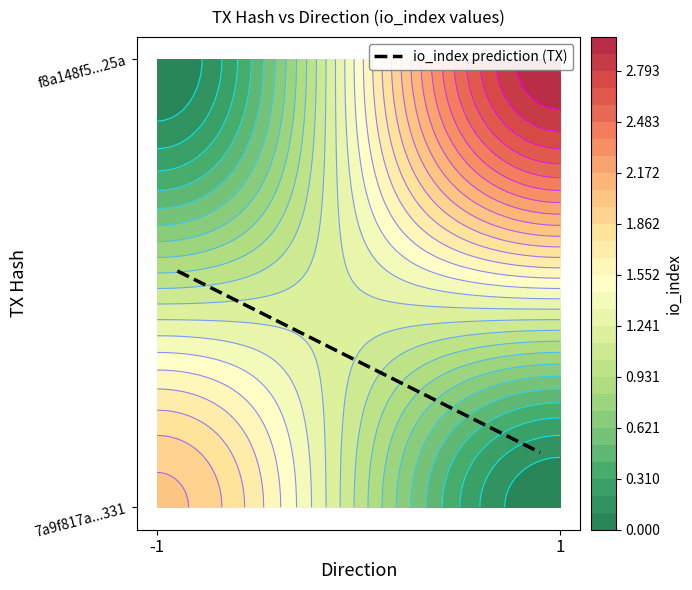

Rank the series by their average value, from highest to lowest.

f8a148f5990fb9500303d69756b810200d1225a, 7a9f817a848f73dca2eecf1cb463bdefb916331